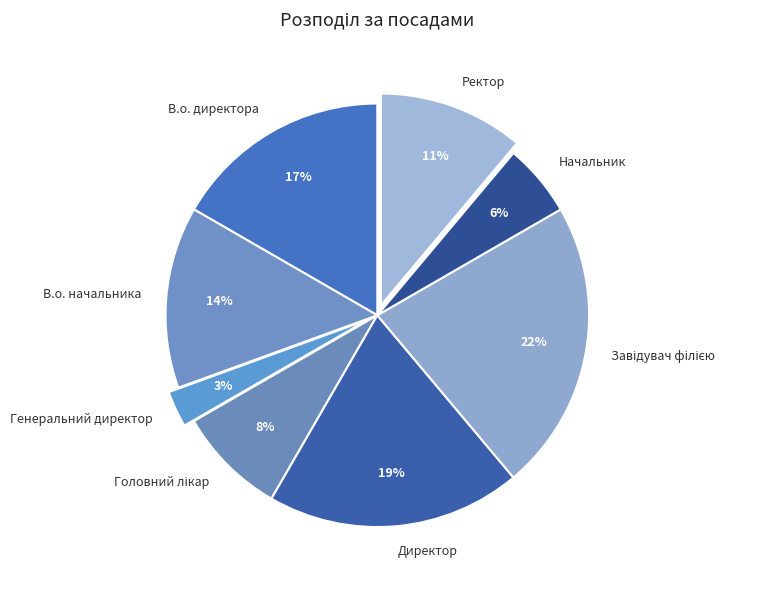

Between Генеральний директор and Директор, which is larger?

Директор